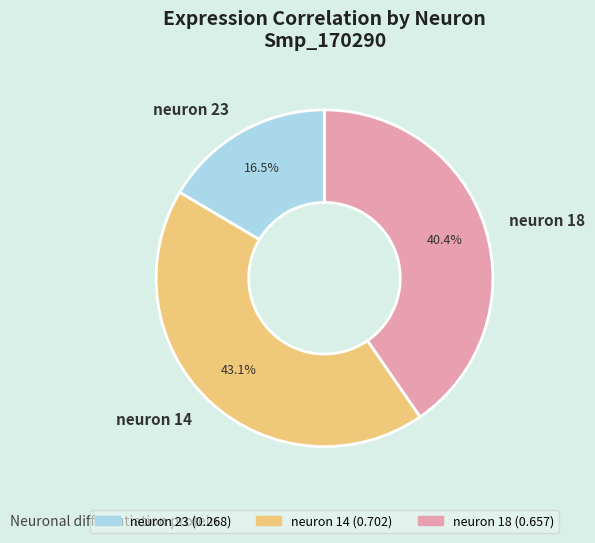

Combined, do neuron 14 and neuron 18 account for over 50%?

Yes